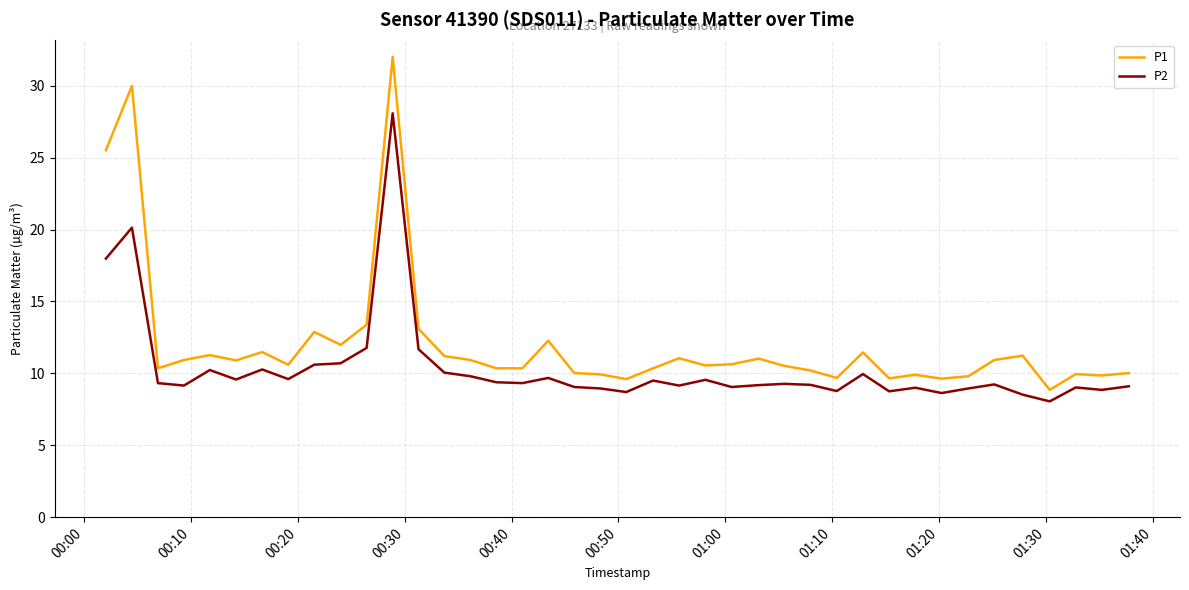

Which series has the largest range (max minus min)?

P1